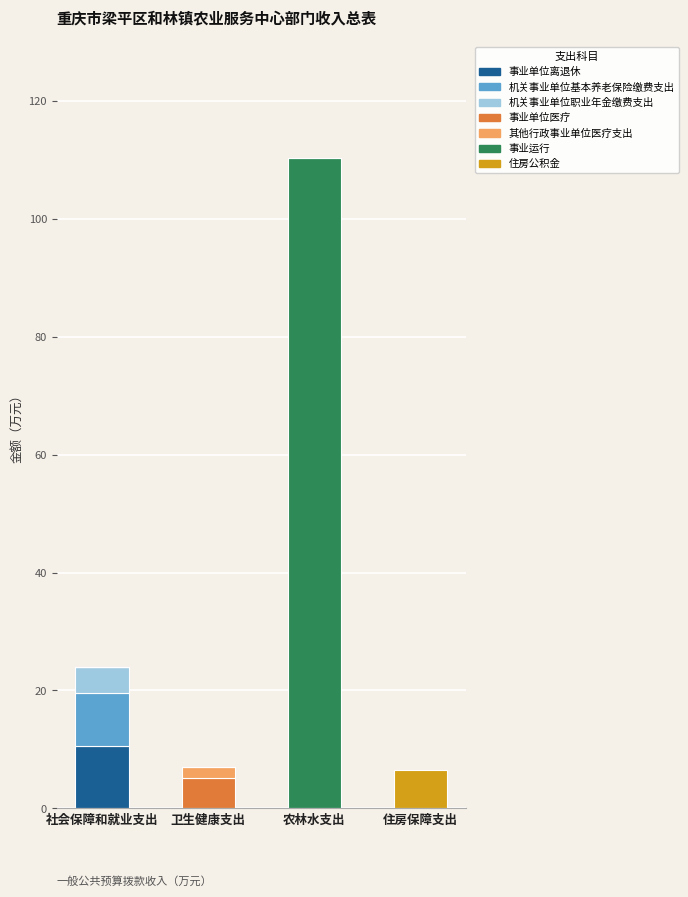

The value of 事业单位离退休 at 农林水支出 is 0.0. True or false?

True